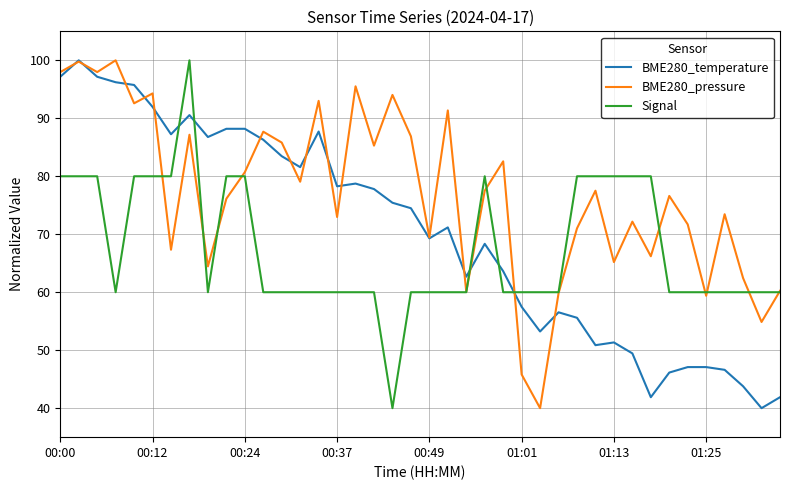

After their last crossing, which series has the higher values: Signal or BME280_temperature?

Signal